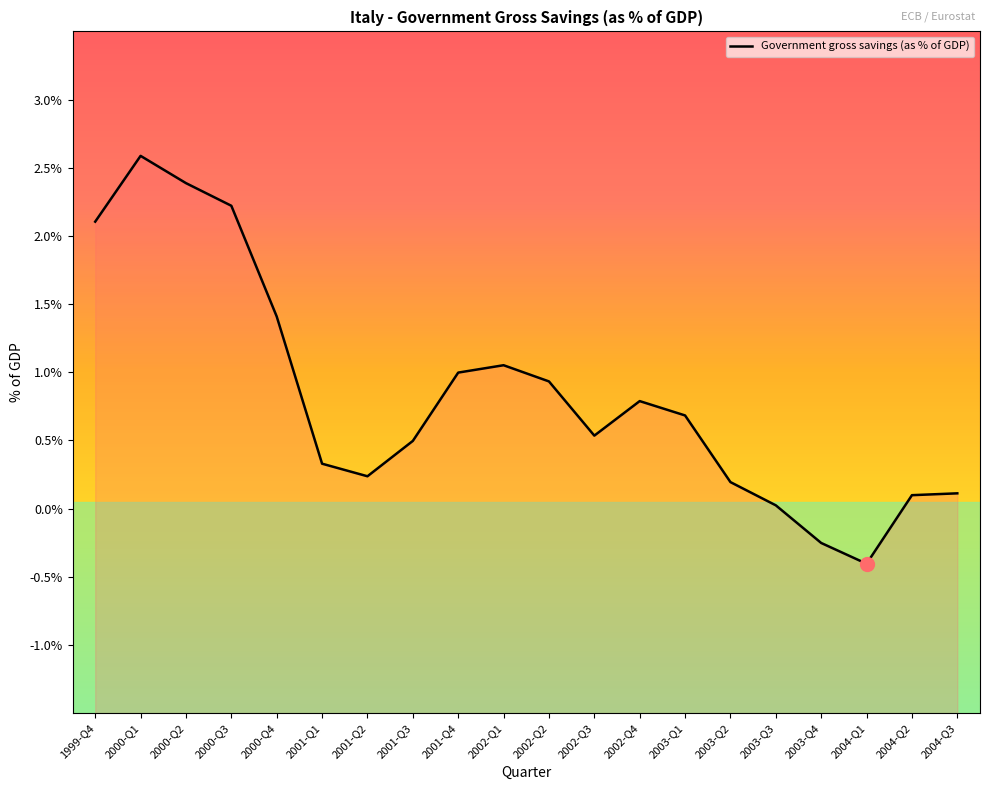

How many interior local peaks (higher than both neighbors) does the data have?

3